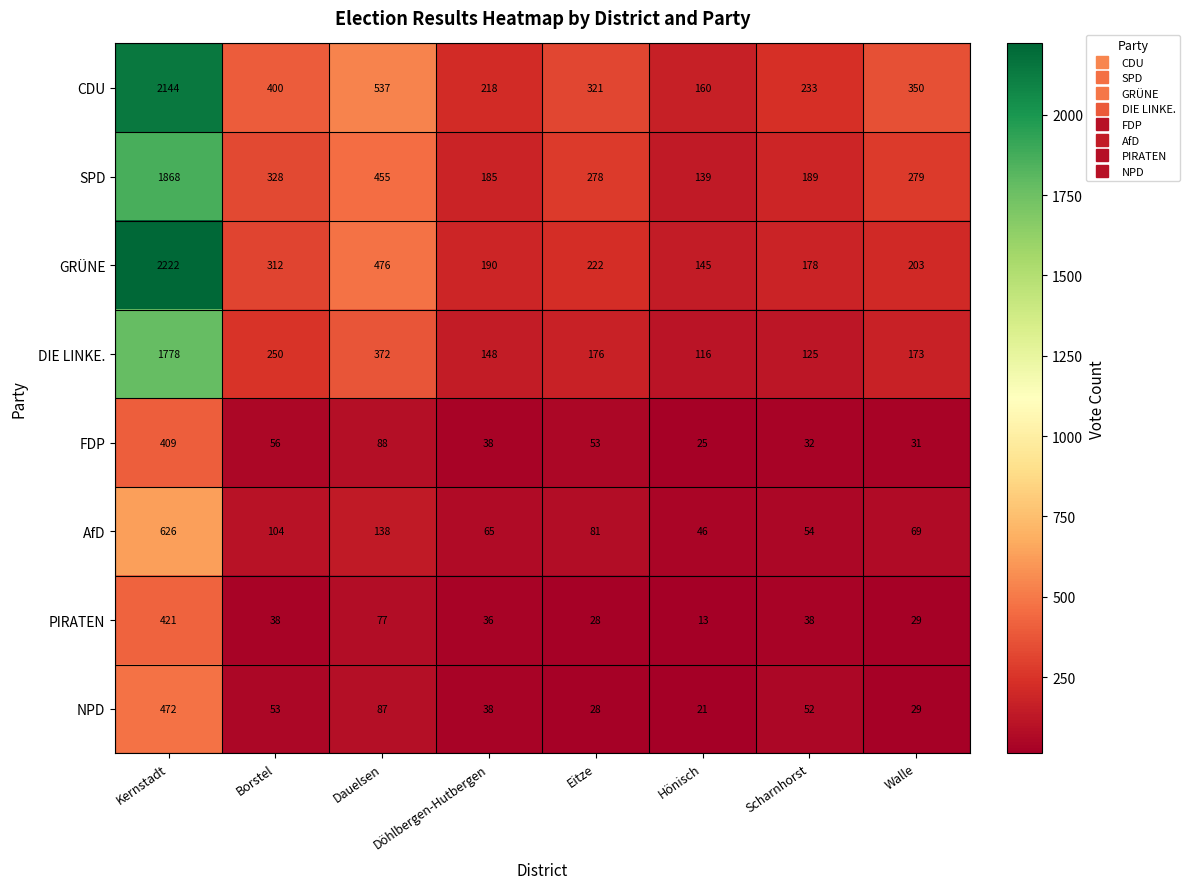

Which series has the largest total across all categories?

CDU